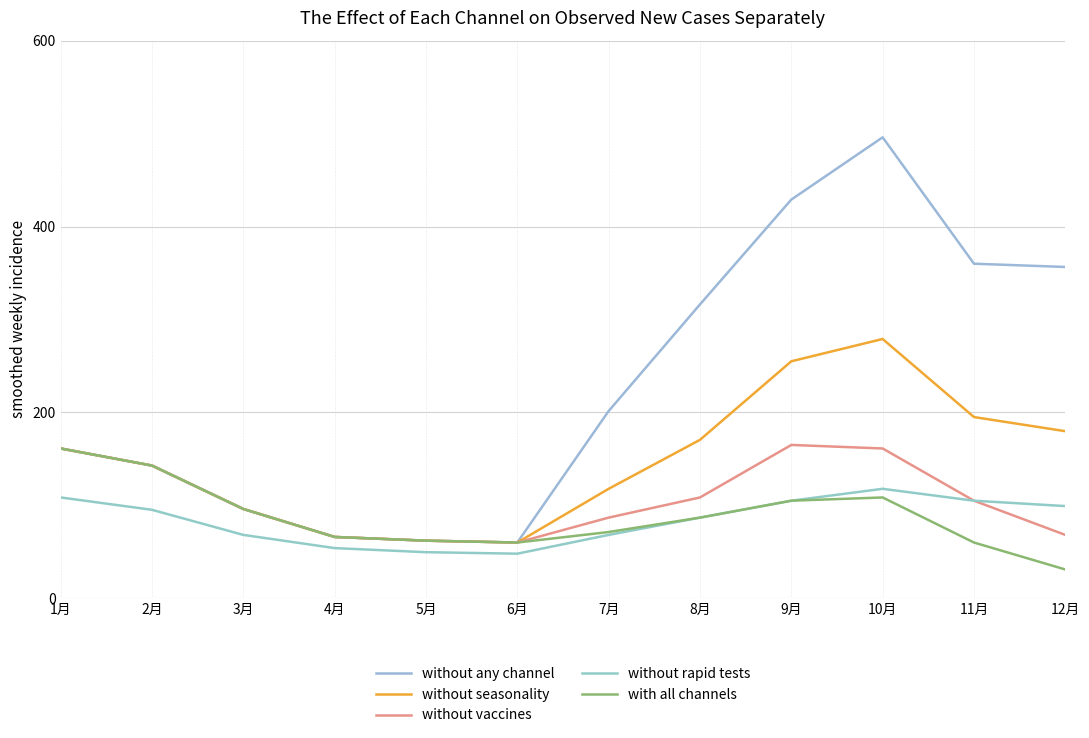

Which label corresponds to the largest value in the chart?

10月